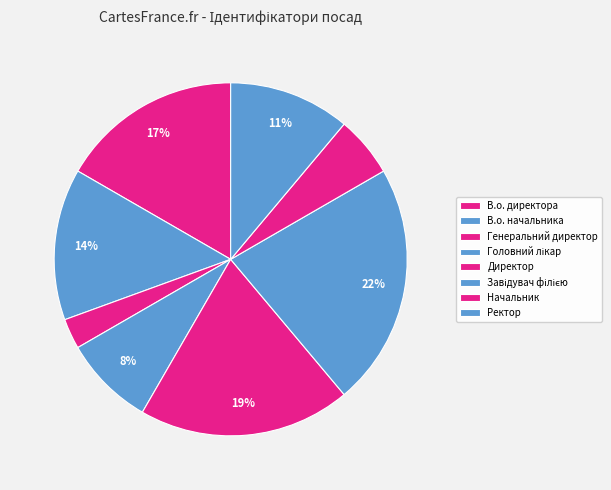

To the nearest percent, what portion does Начальник represent?

6%